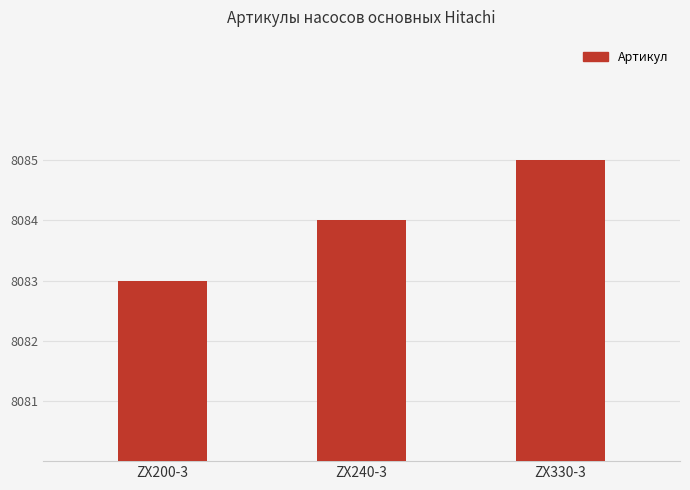

What is the change in value from ZX200-3 to ZX240-3?

+1